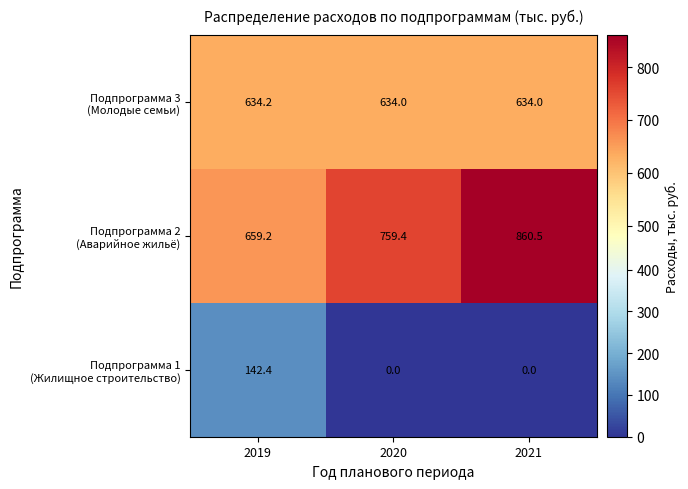

What is the difference between the highest and lowest values at 2020?

759.4